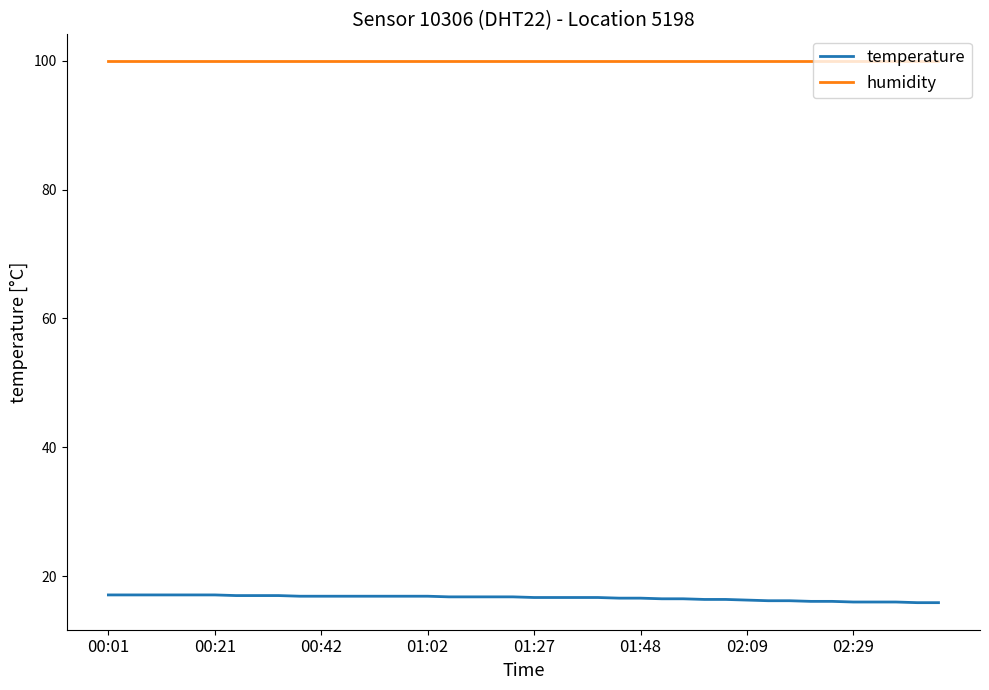

What is the maximum value shown in the chart?

99.9